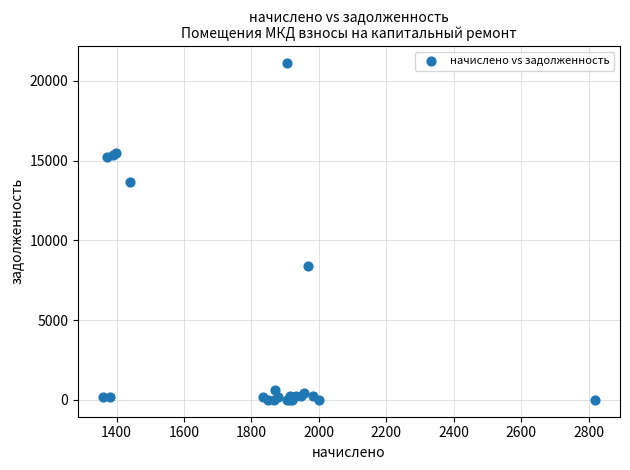

What Y value in the scatter plot is closest to 10559?

8372.5